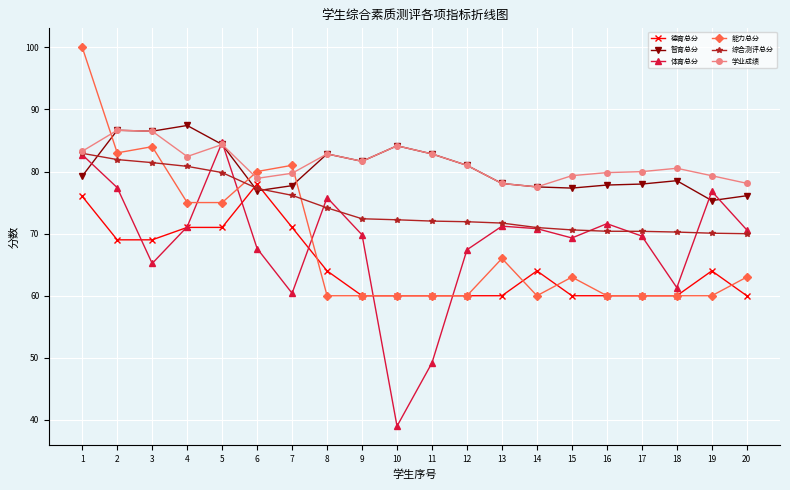

The value of 综合测评总分 at 16 is 122.8. True or false?

False